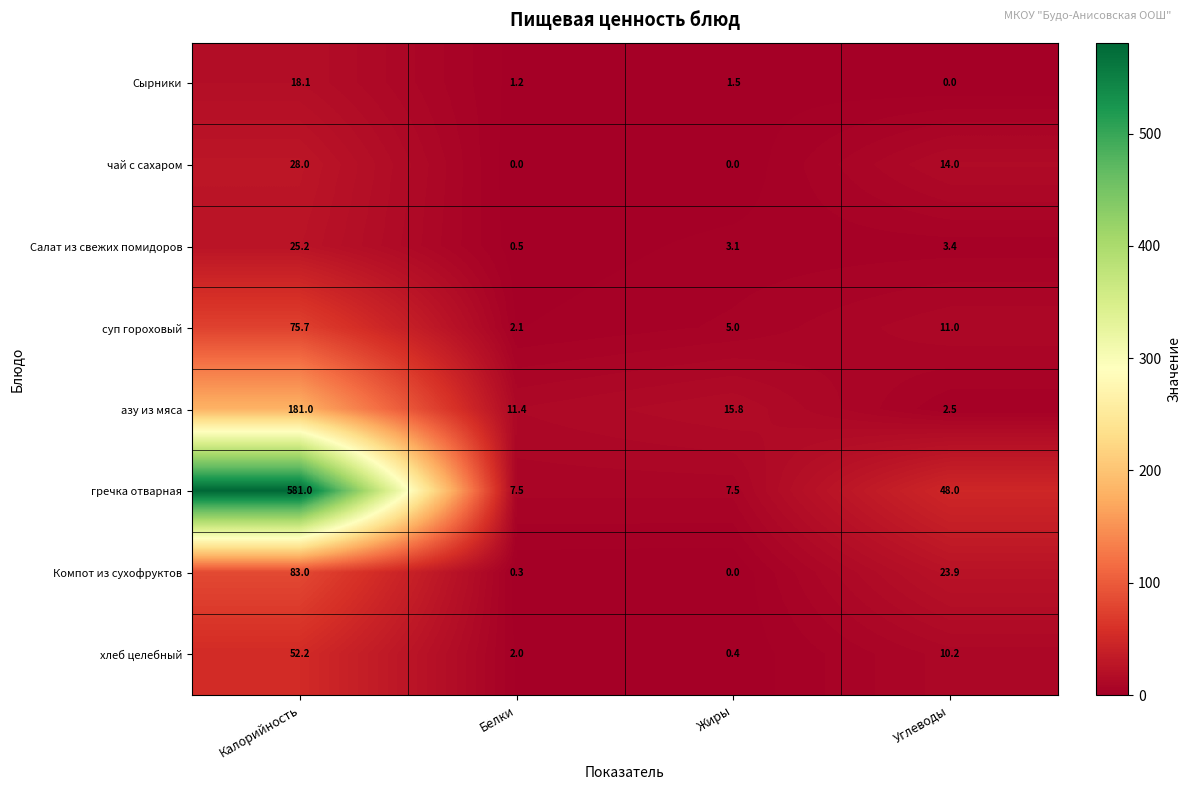

What is the average value of the чай с сахаром series?

10.5